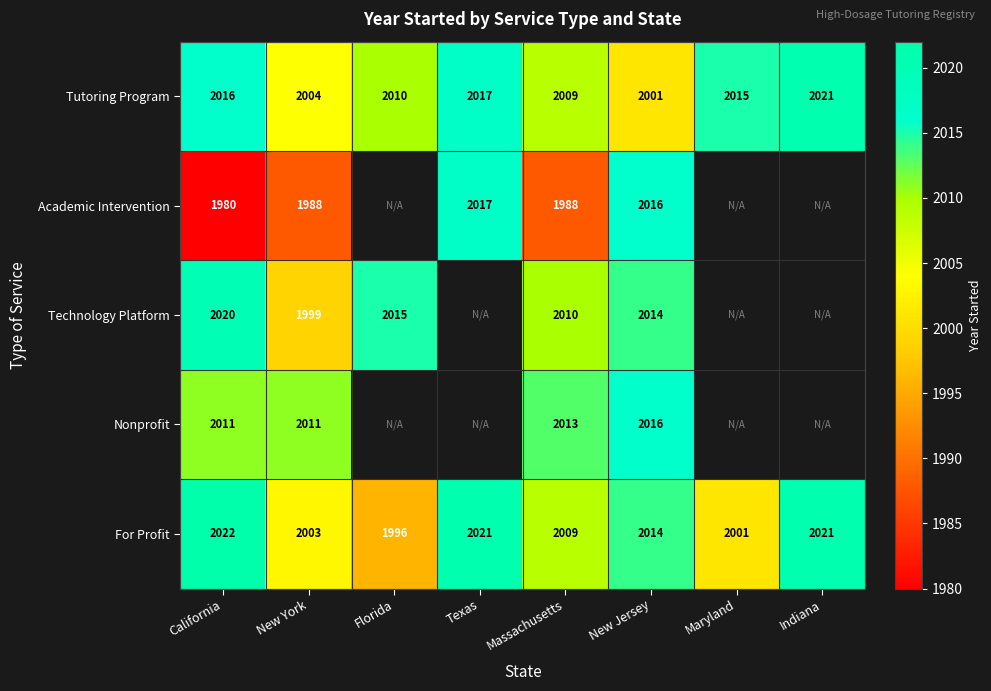

Is the value of Tutoring Program at New Jersey greater than the value of Nonprofit at California?

No